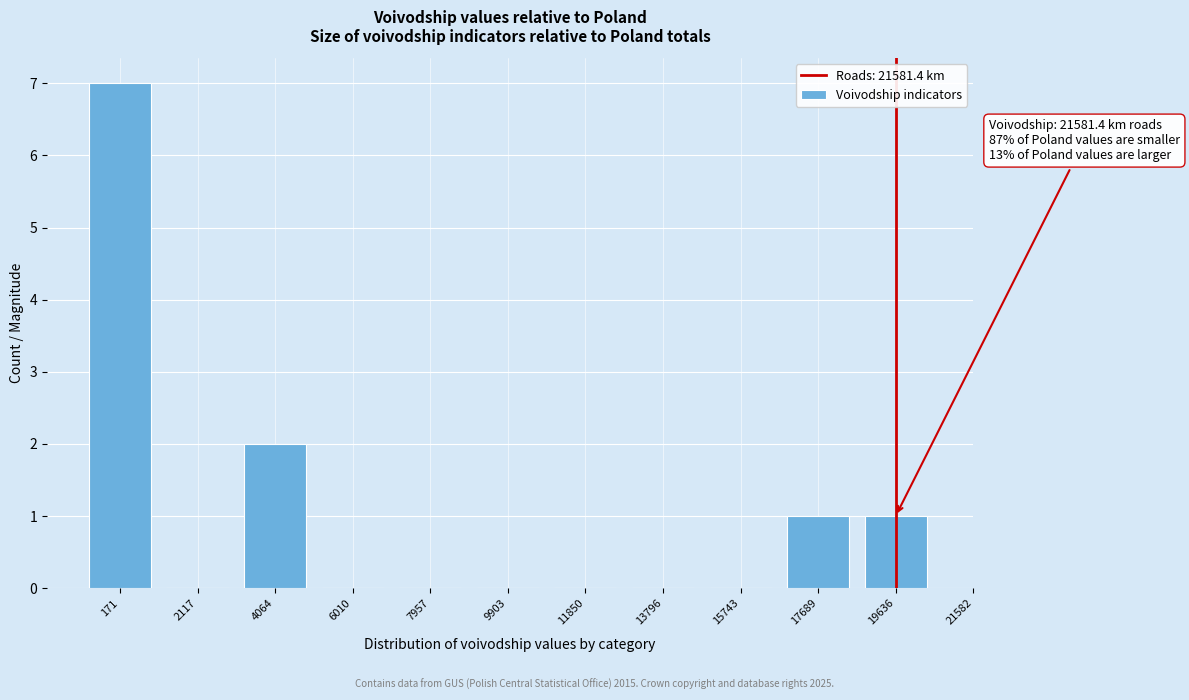

Reading left to right, extract all data points from this chart.

171=7	2117=0	4064=2	6010=0	7957=0	9903=0	11850=0	13796=0	15743=0	17689=1	19636=1